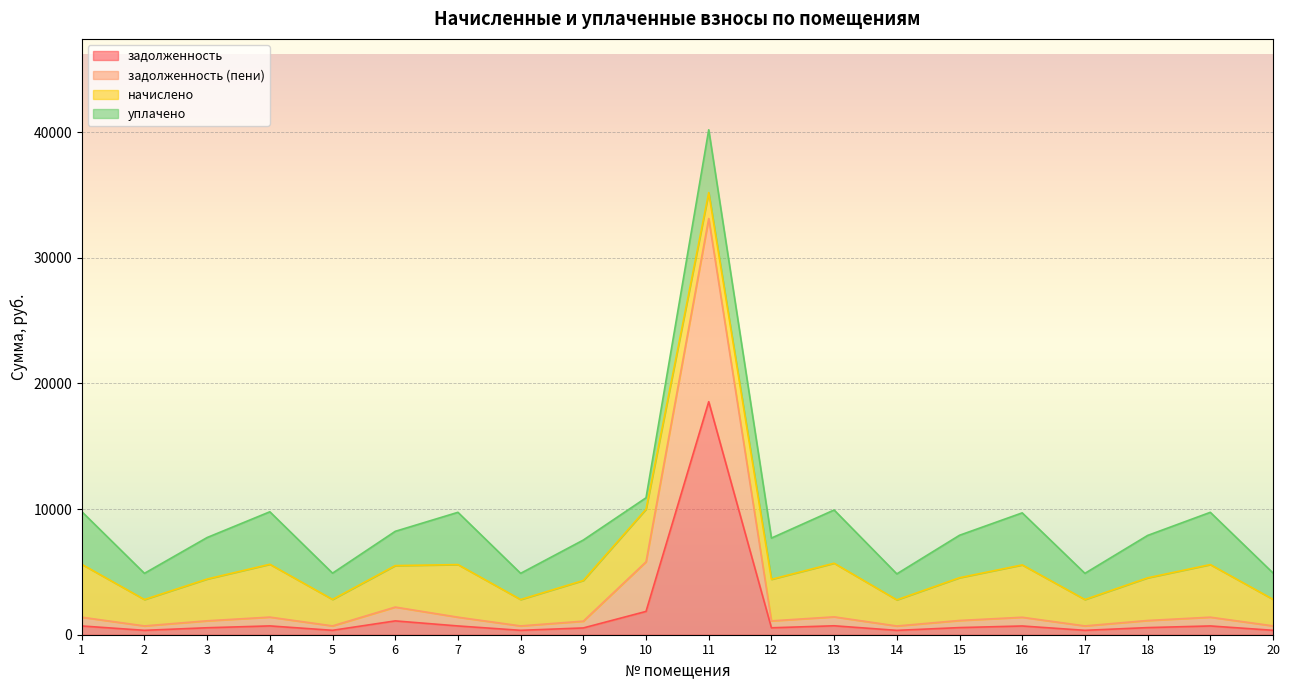

Is it true that задолженность (пени) equals 1401.5 at 4?

True